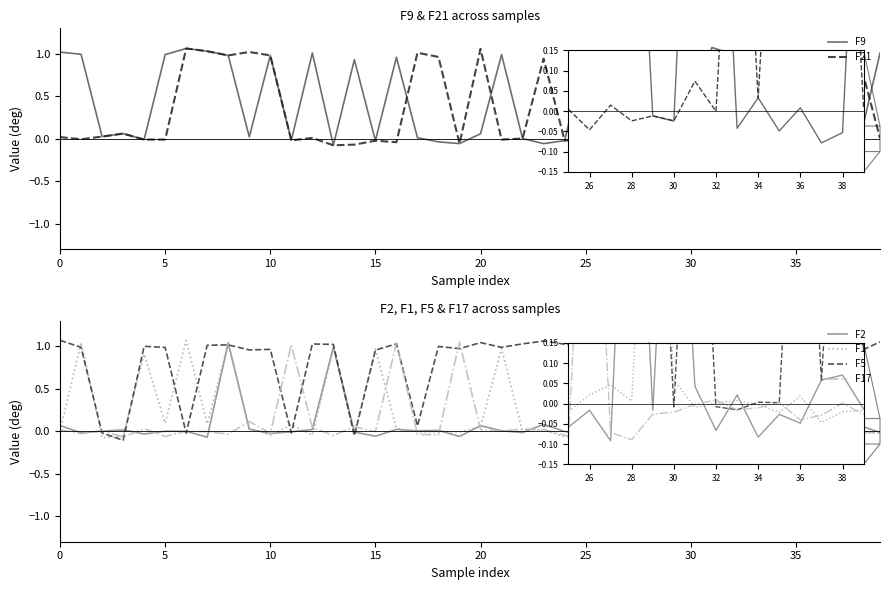

Which series has the widest spread of values?

F5